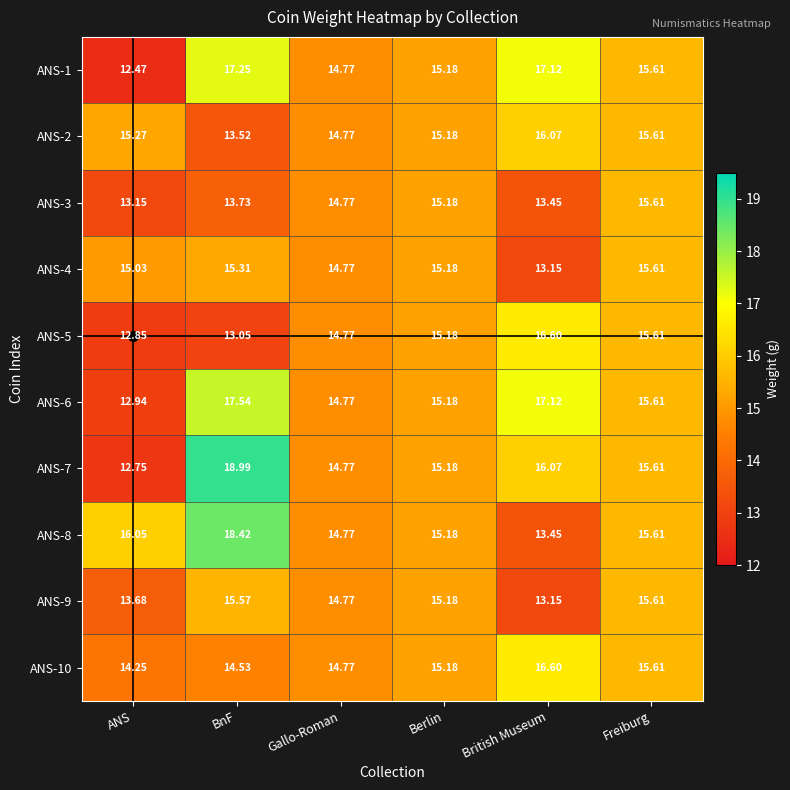

Which label corresponds to the largest value in the chart?

BnF